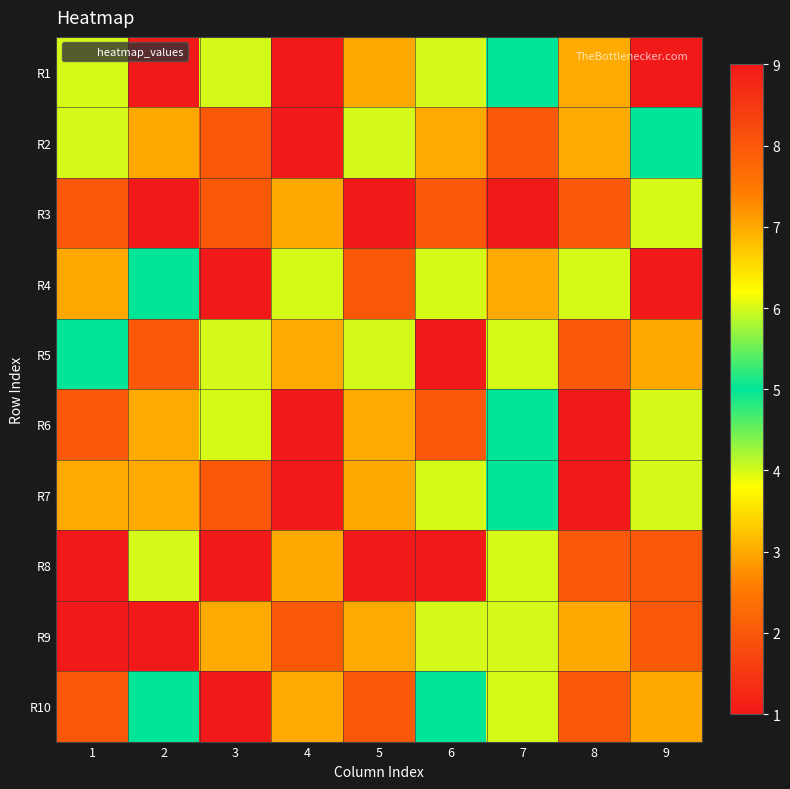

What is the minimum value shown in the chart?

1